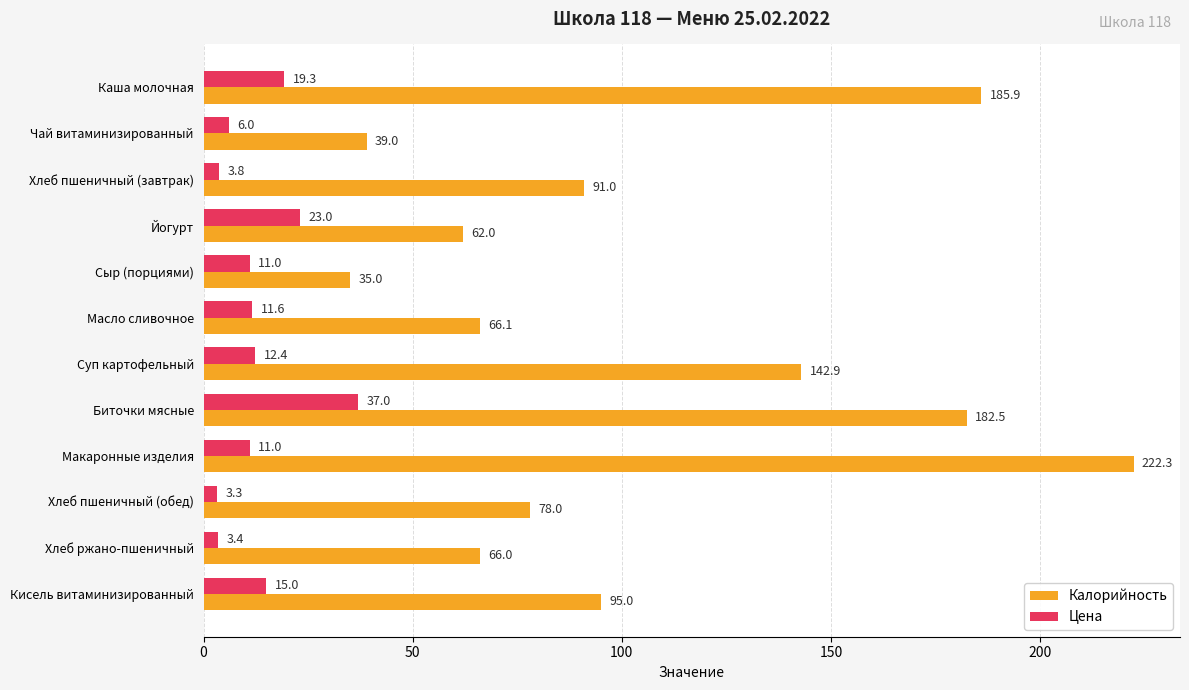

Which series has the largest total across all categories?

Калорийность